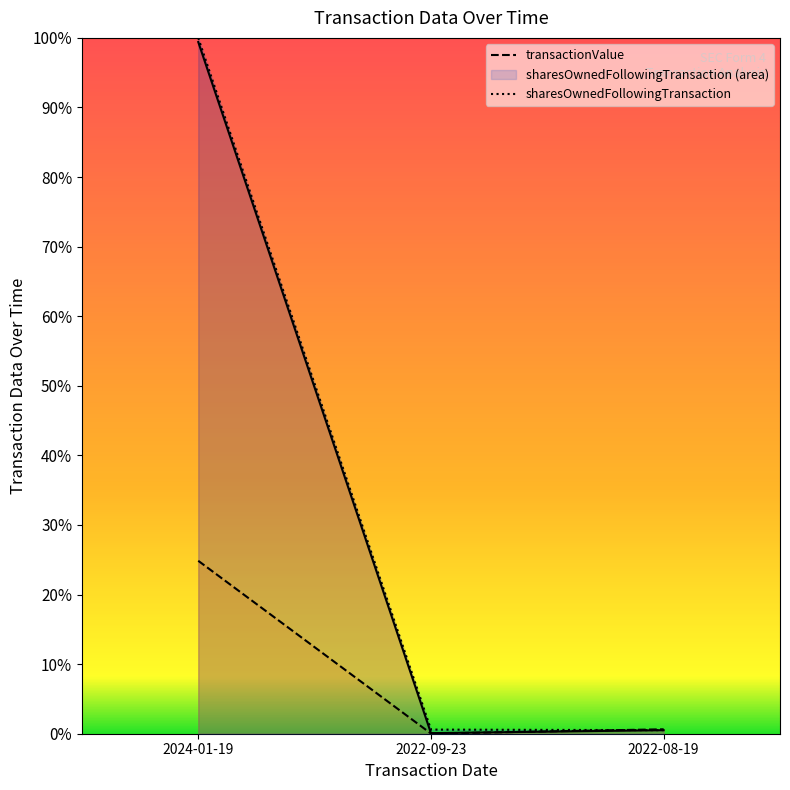

Which series has the widest spread of values?

sharesOwnedFollowingTransaction